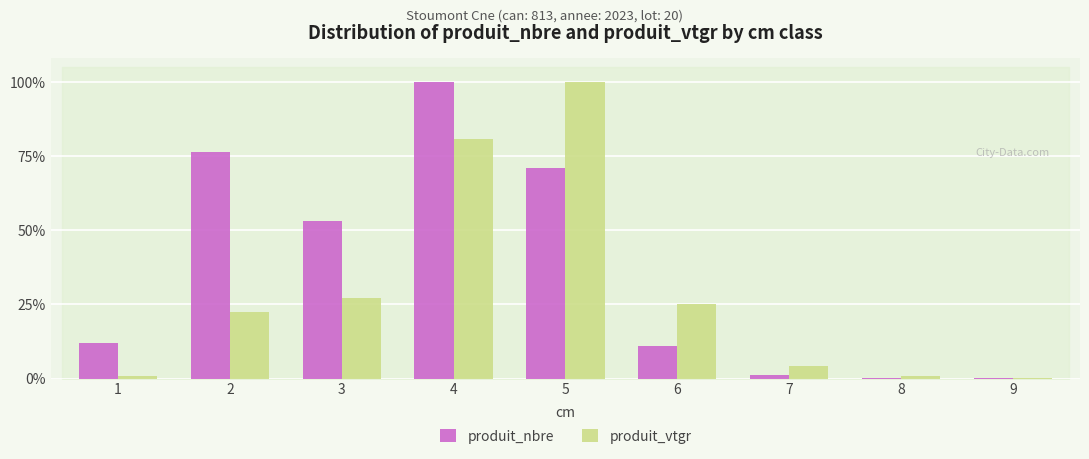

The produit_nbre series shows 0.2 at 8. True or false?

True